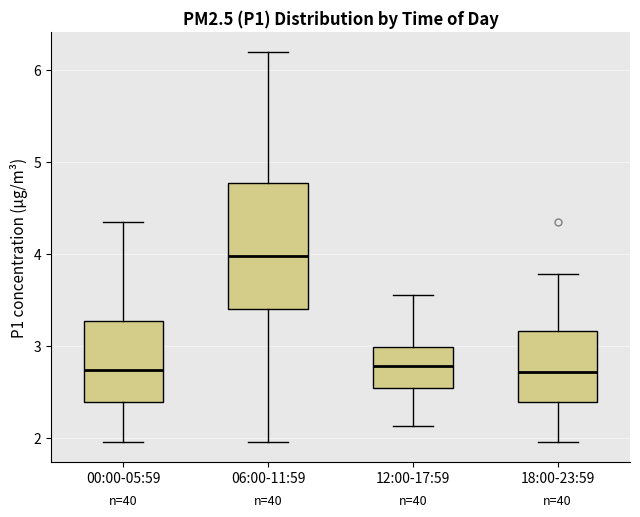

Reading left to right, read every box against the y-axis: the position of its median line, the range the box covers, and the ends of its whiskers. The values are not printed on the chart, so give them approximately, as read against the axis.

00:00-05:59: median 2.7, box 2.4 to 3.3, whiskers 2.0 to 4.4
06:00-11:59: median 4.0, box 3.4 to 4.8, whiskers 2.0 to 6.2
12:00-17:59: median 2.8, box 2.5 to 3.0, whiskers 2.1 to 3.6
18:00-23:59: median 2.7, box 2.4 to 3.2, whiskers 2.0 to 3.8